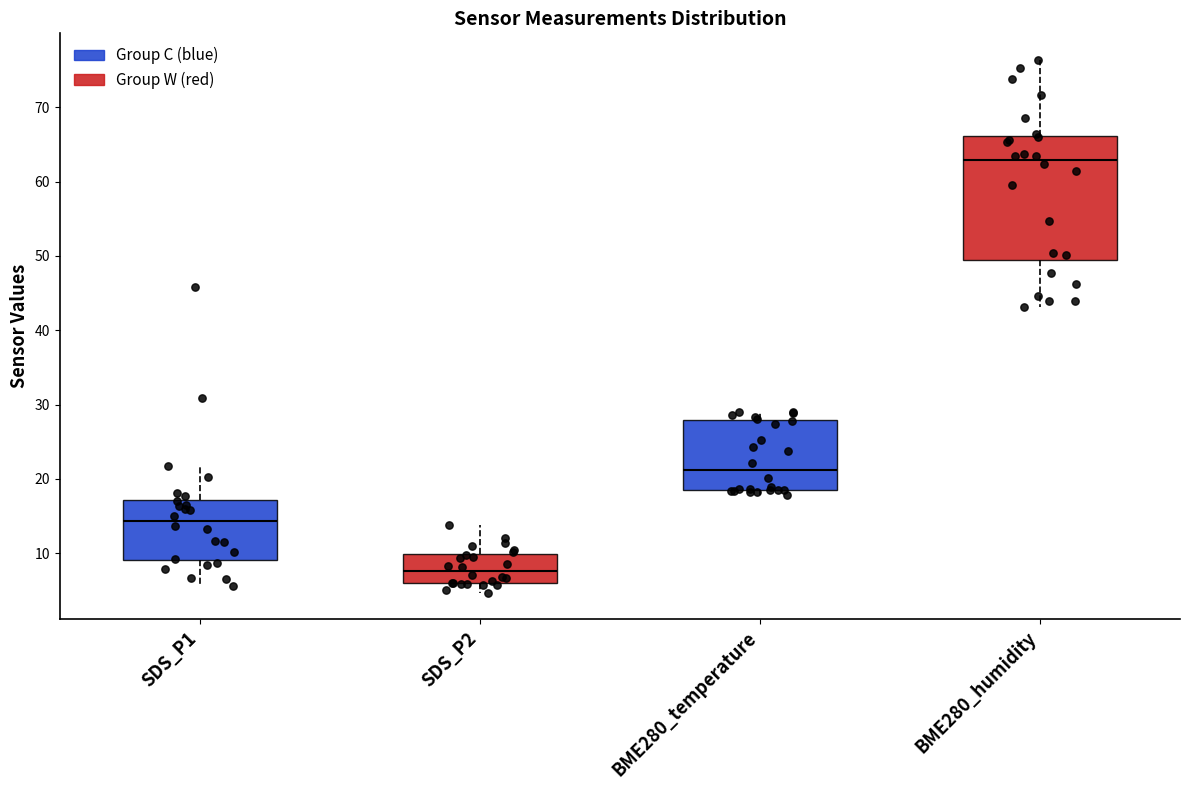

Which box is the tallest, from its lower edge to its upper edge?

BME280_humidity